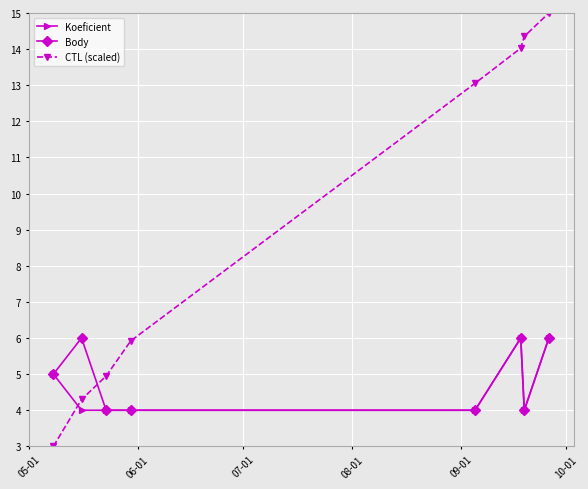

Reading left to right, what are all the values shown in this chart?

Koeficient: 5.0	4.0	4.0	4.0	4.0	6.0	4.0	6.0
Body: 5.0	6.0	4.0	4.0	4.0	6.0	4.0	6.0
CTL (scaled): 3.0	4.3	4.9	5.9	13.1	14.0	14.4	15.0